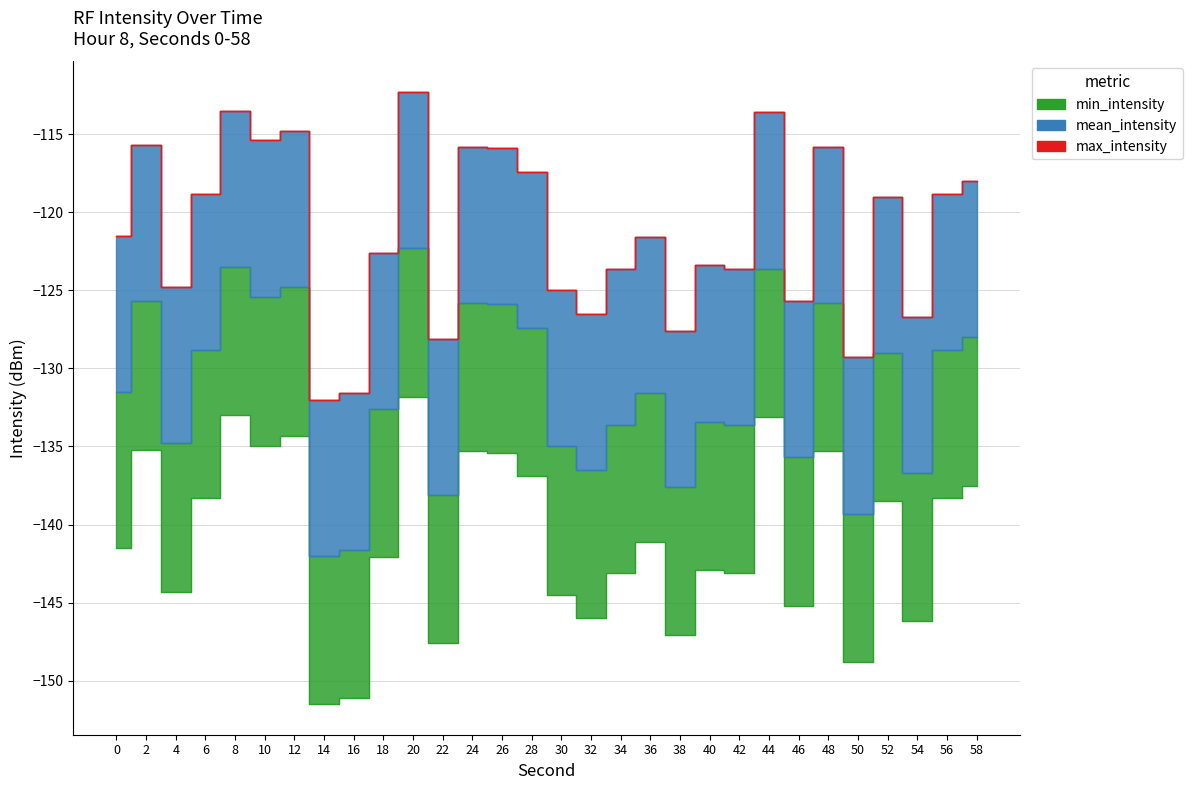

How many categories are shown in the chart?

30